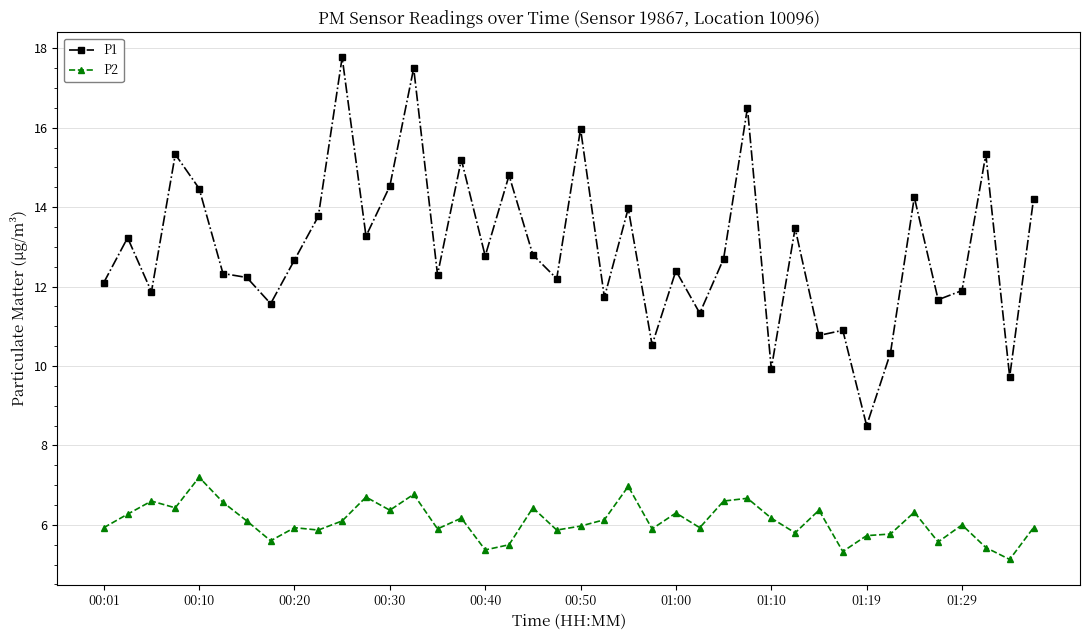

How many lines are shown in the chart?

2